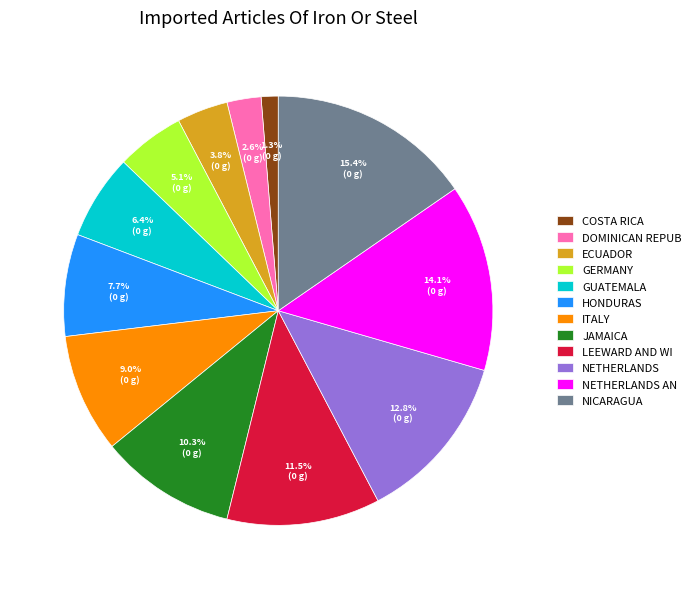

Which has a higher value, ITALY or ECUADOR?

ITALY